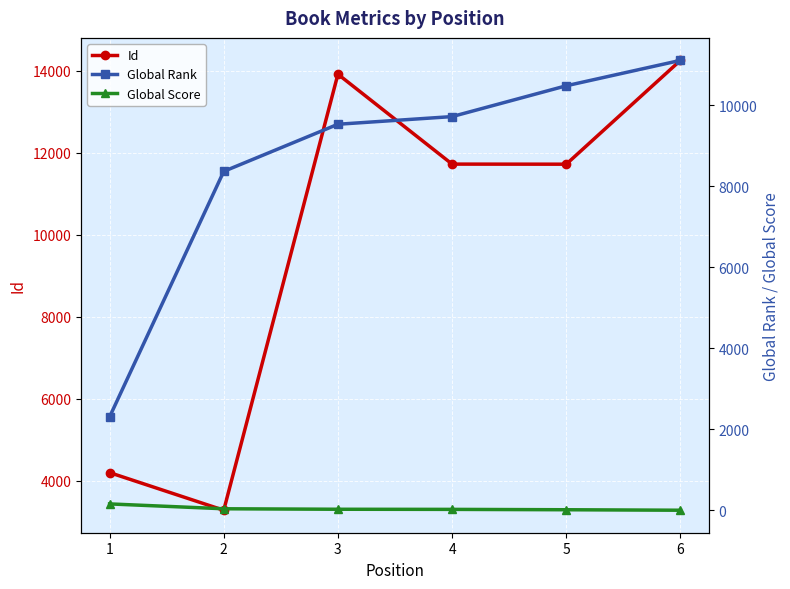

At 4, list the series in order from largest to smallest.

Id, Global Rank, Global Score